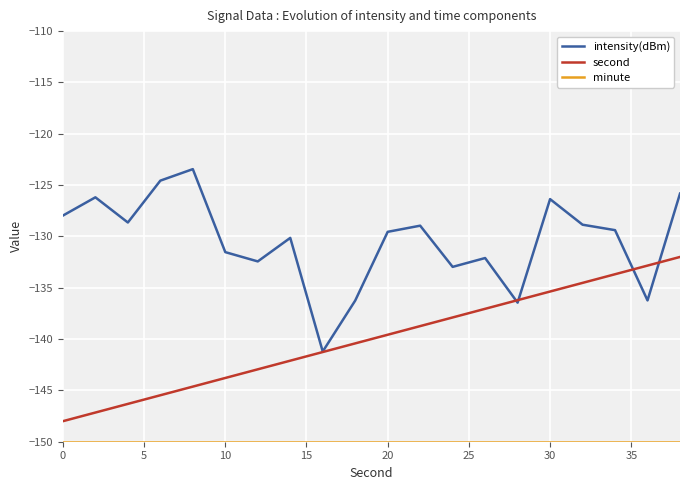

Which series has the widest spread of values?

intensity(dBm)